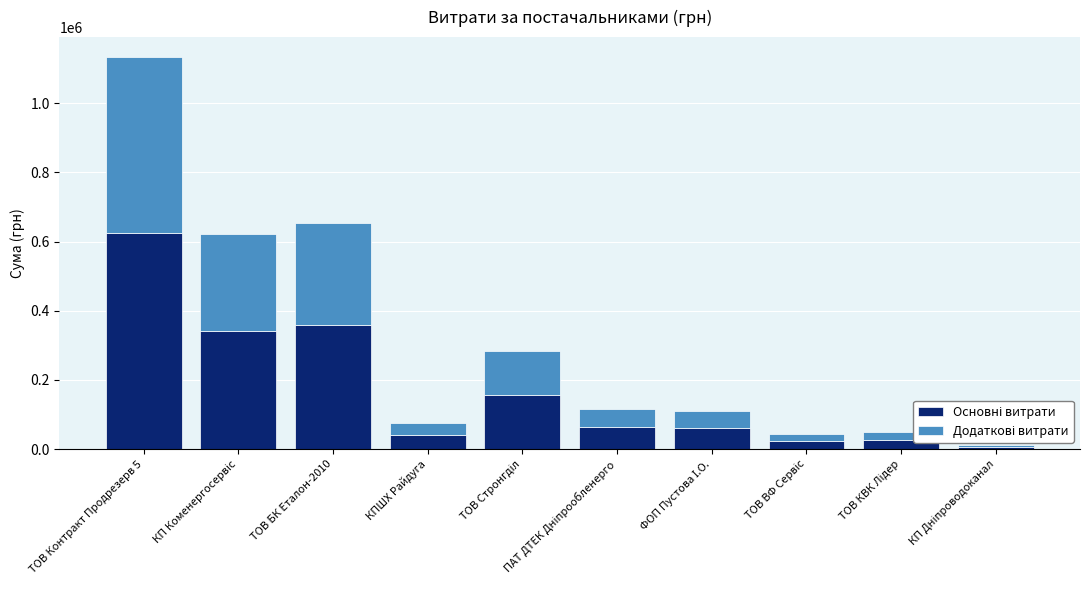

At which category is the sum across all series the highest?

ТОВ Контракт Продрезерв 5